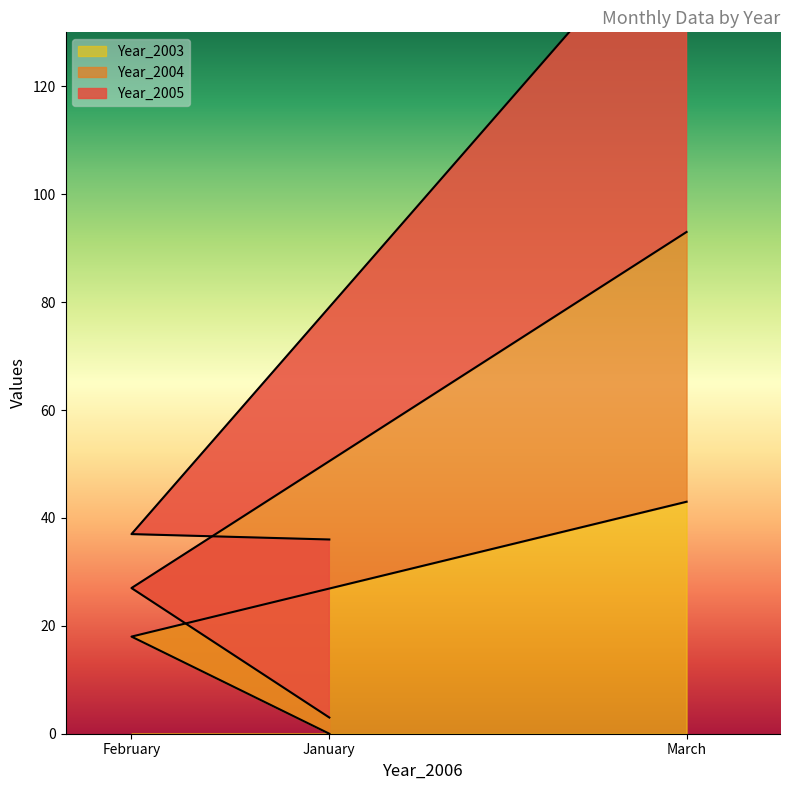

Is the value of Year_2004 at February greater than the value of Year_2003 at March?

No